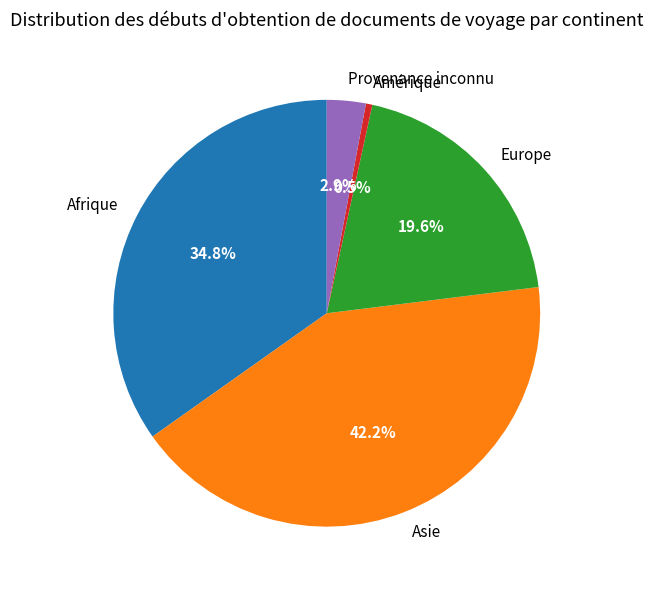

Does Provenance inconnu account for over 50% of the chart?

No